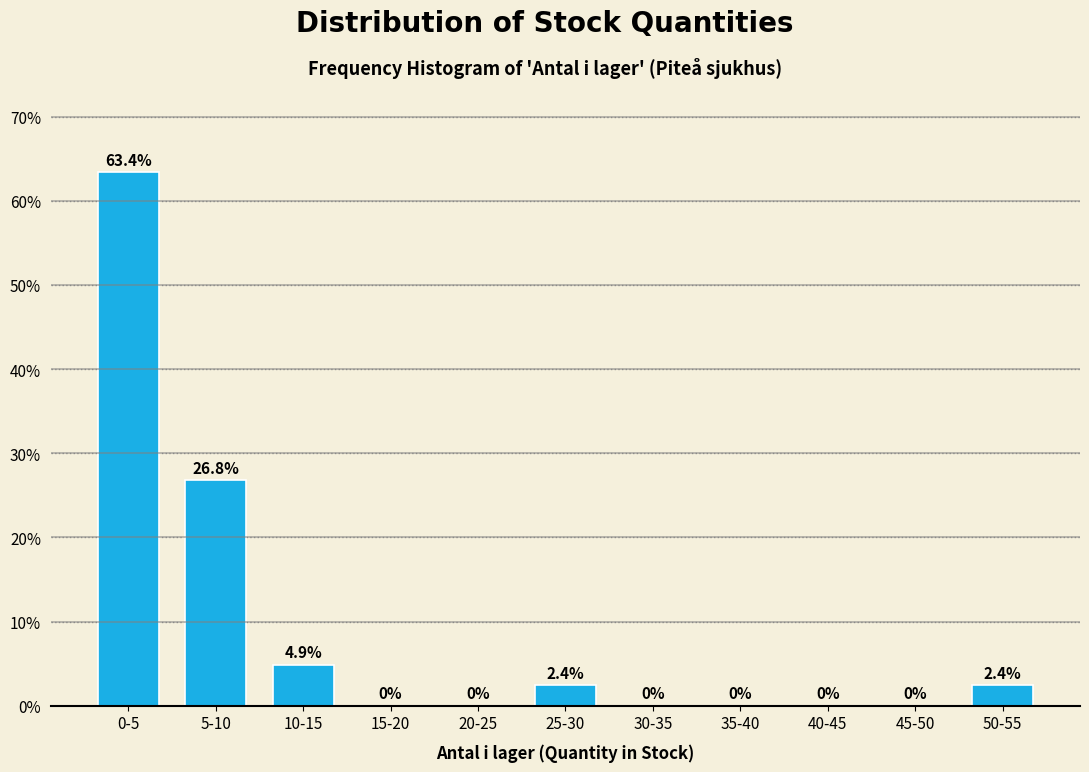

Reading left to right, transcribe all the data shown in this chart.

0-5=63.4	5-10=26.8	10-15=4.9	15-20=0.0	20-25=0.0	25-30=2.4	30-35=0.0	35-40=0.0	40-45=0.0	45-50=0.0	50-55=2.4